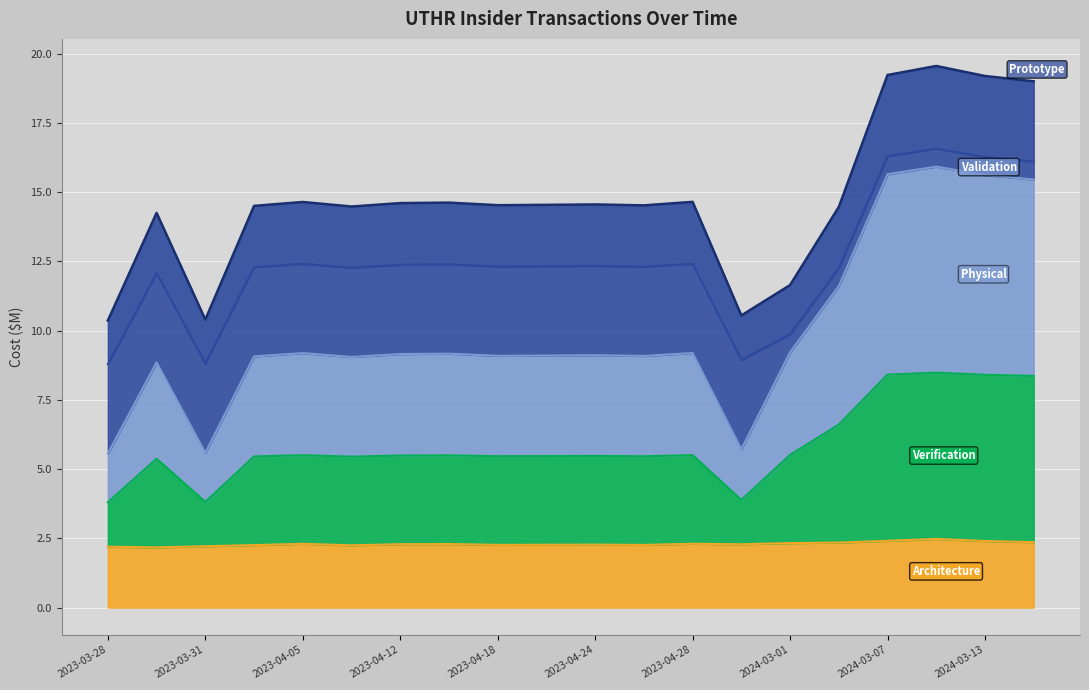

What is the sum of all transactionValue_M values?

200.3